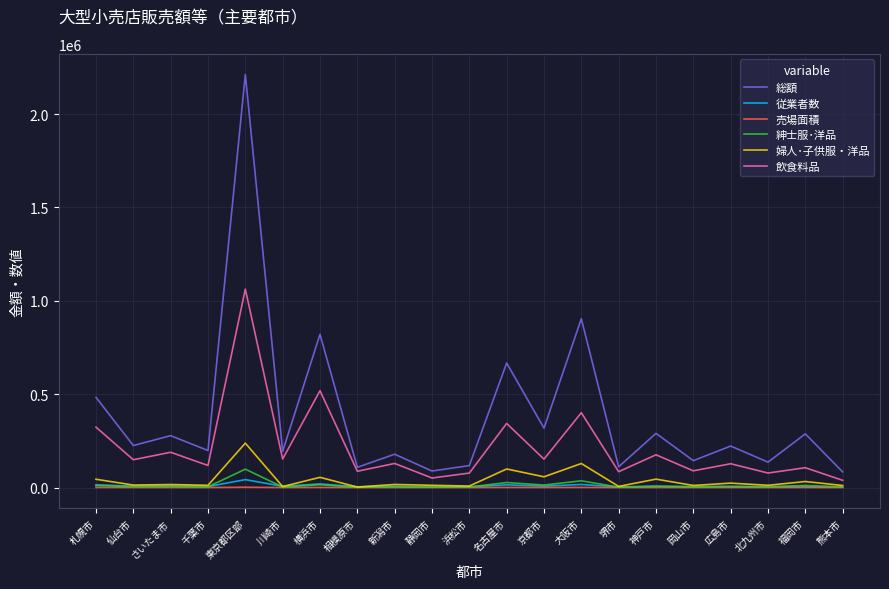

Which series has the largest range (max minus min)?

総額